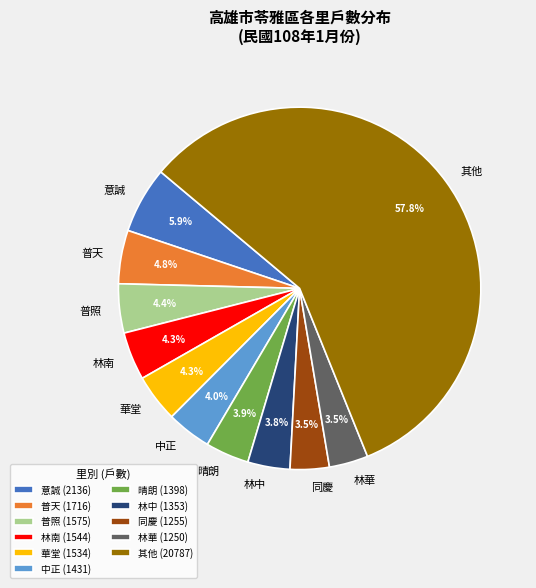

The 林南 slice represents 4% of the pie. True or false?

True